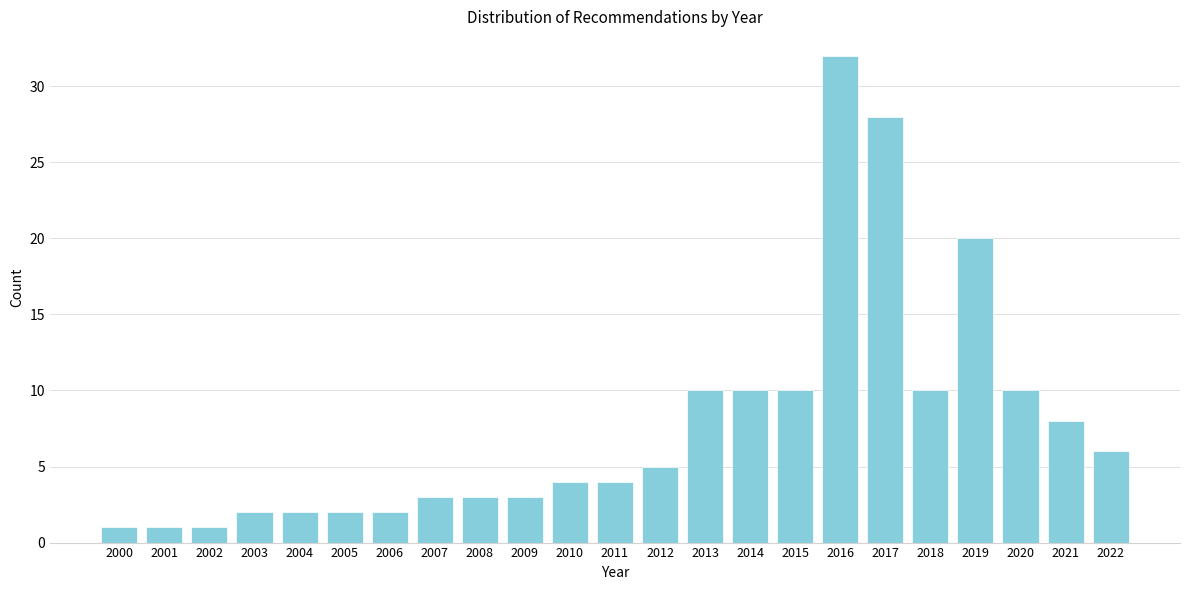

Reading left to right, transcribe all the data shown in this chart.

1	1	1	2	2	2	2	3	3	3	4	4	5	10	10	10	32	28	10	20	10	8	6